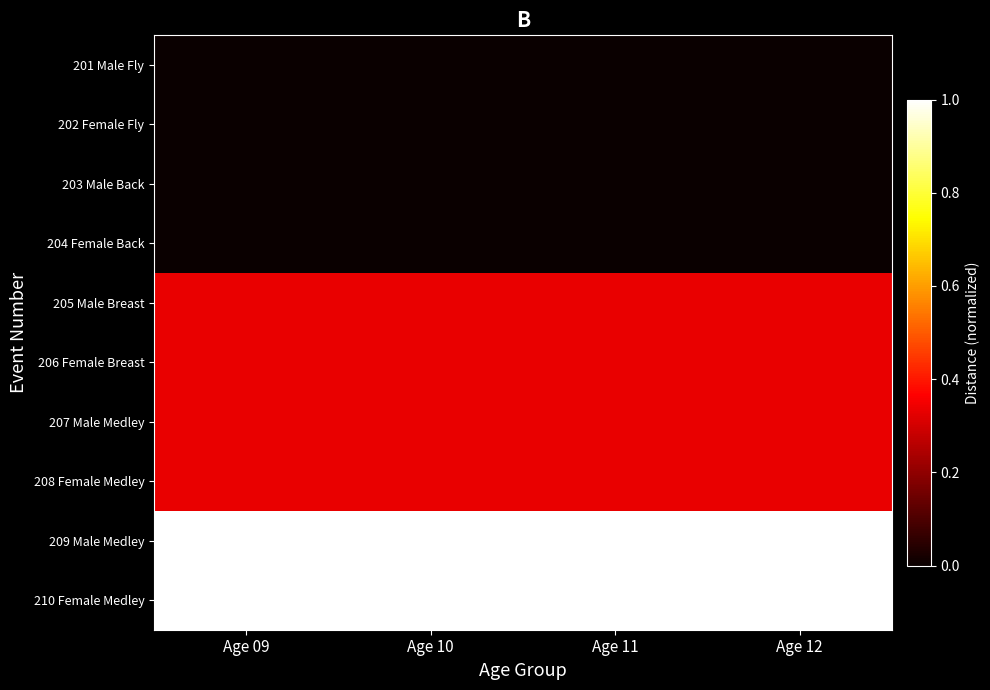

At how many categories does at least one series exceed 0?

4